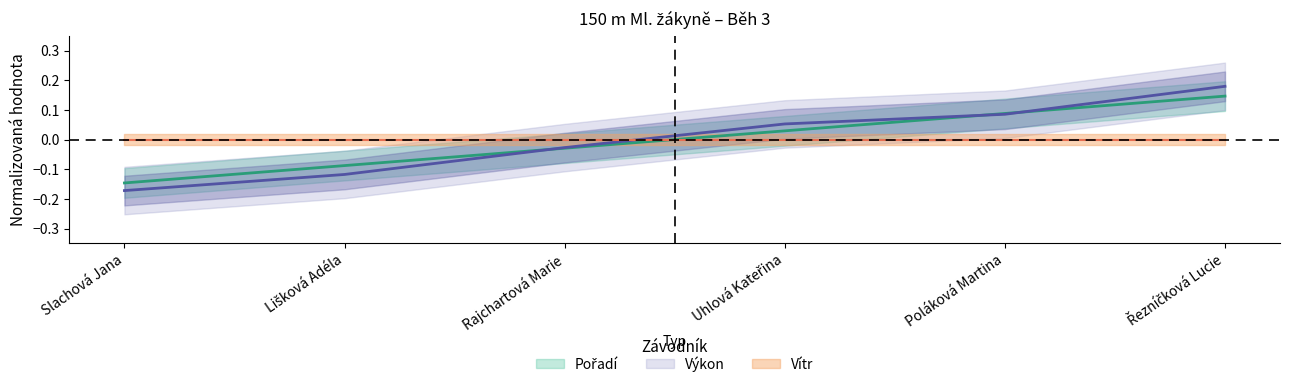

What position from the left is Řezníčková Lucie?

6